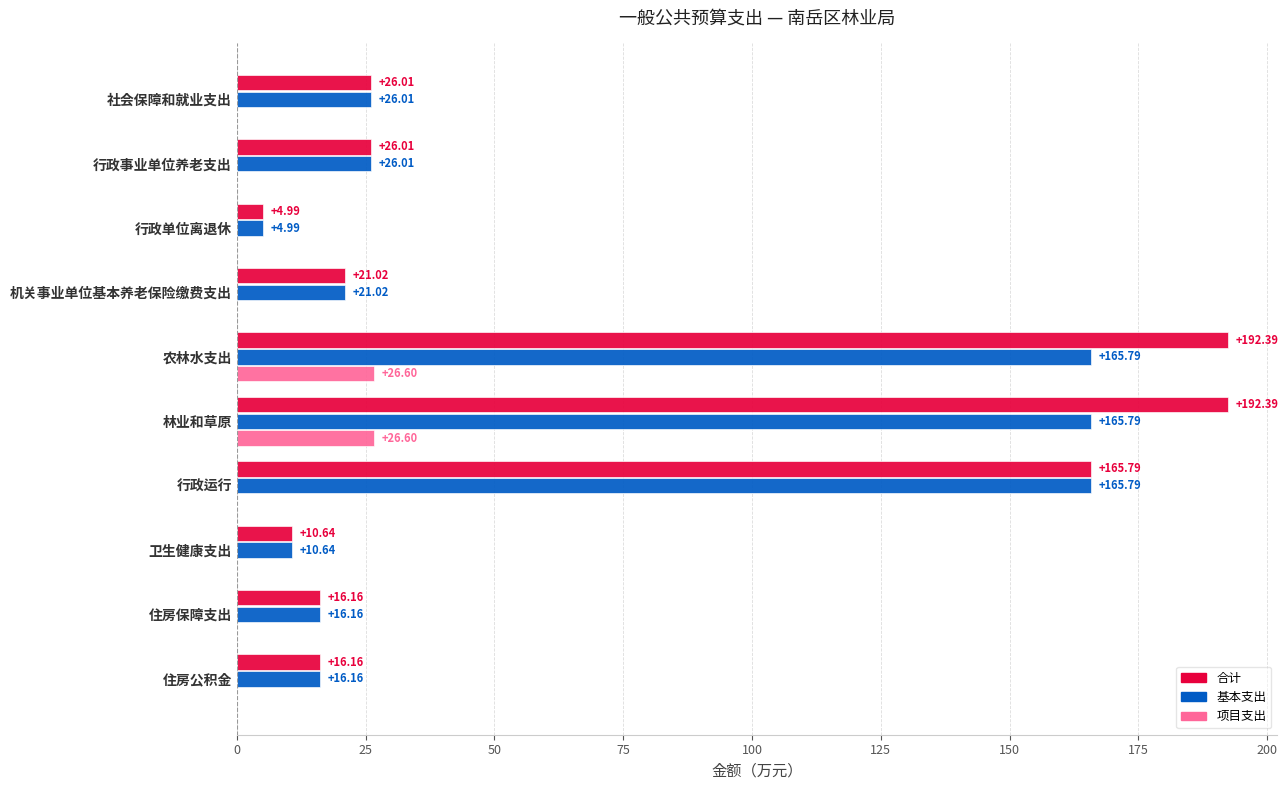

How many values in the 合计 series exceed 26?

5